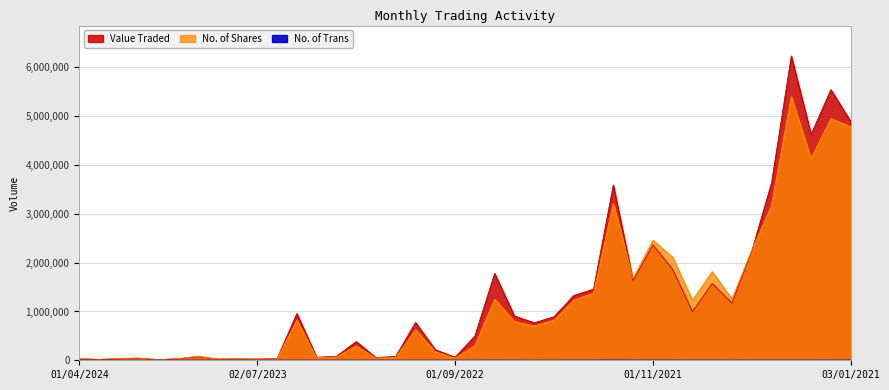

Which series has the largest range (max minus min)?

Value Traded